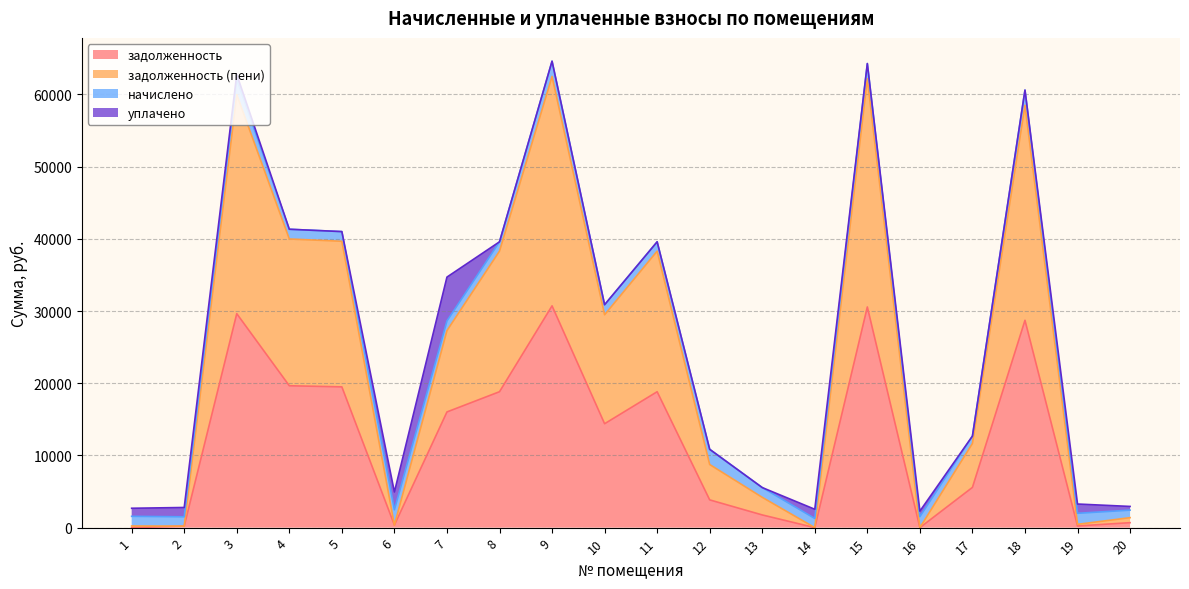

What is the maximum value for задолженность?

30714.6